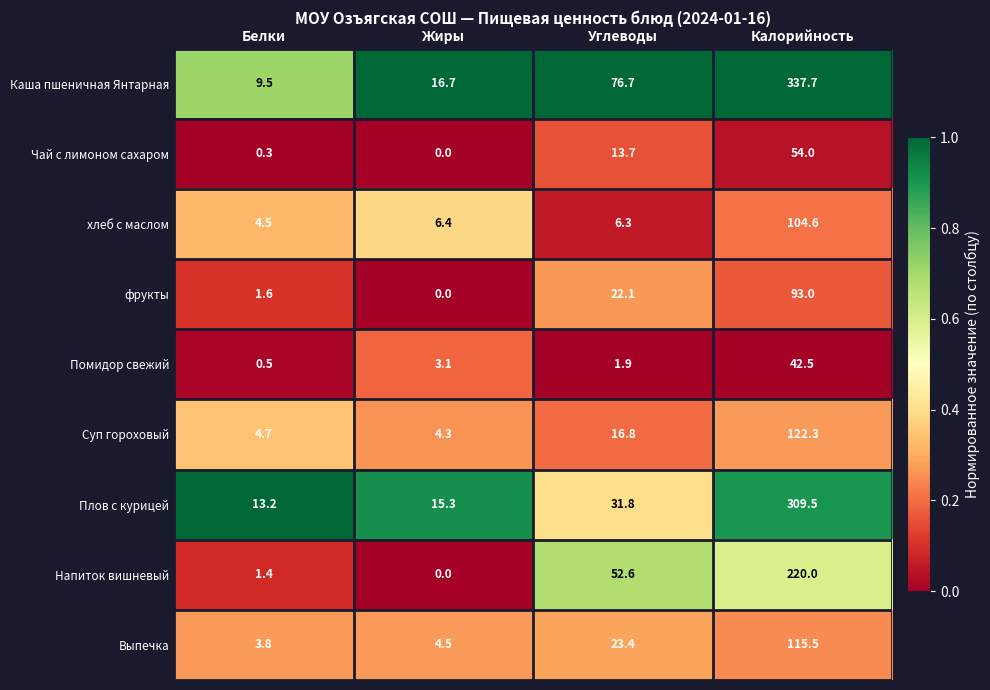

What is the spread (max minus min) of values at Калорийность?

295.2